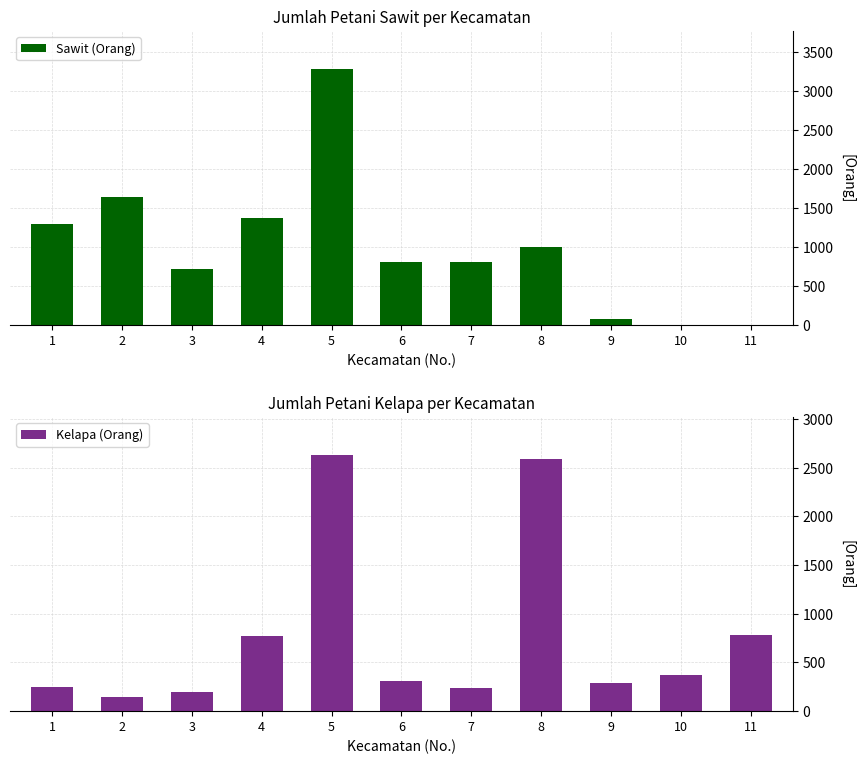

What is the total value across all series at 1?

1548